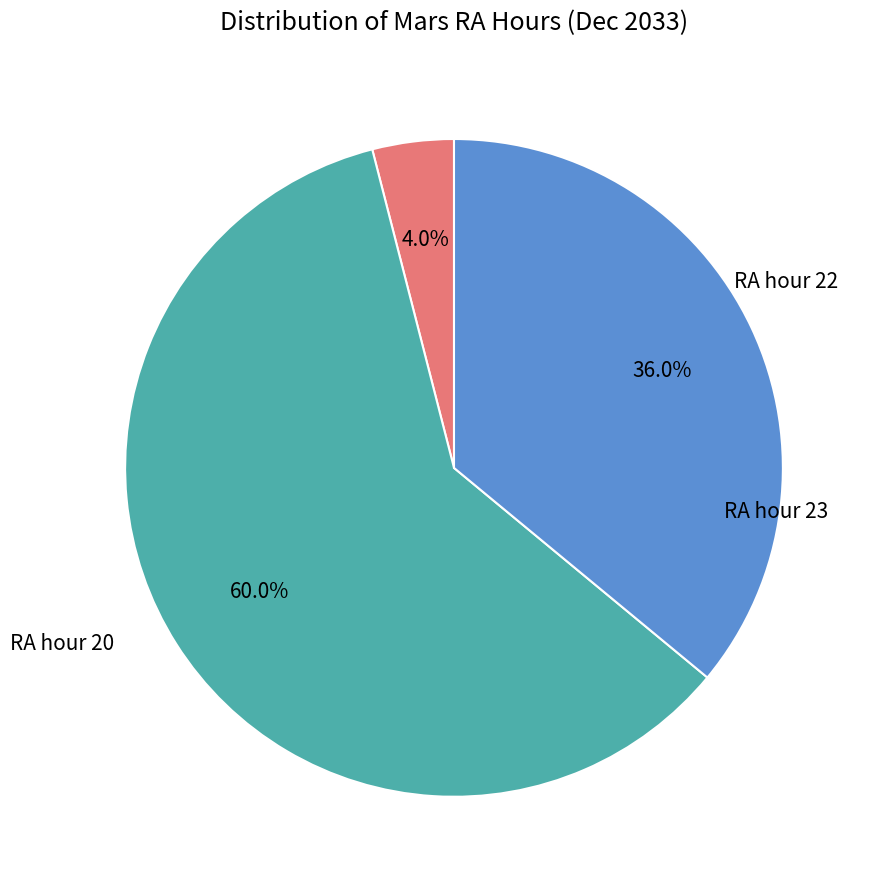

Does any single category account for the majority?

Yes